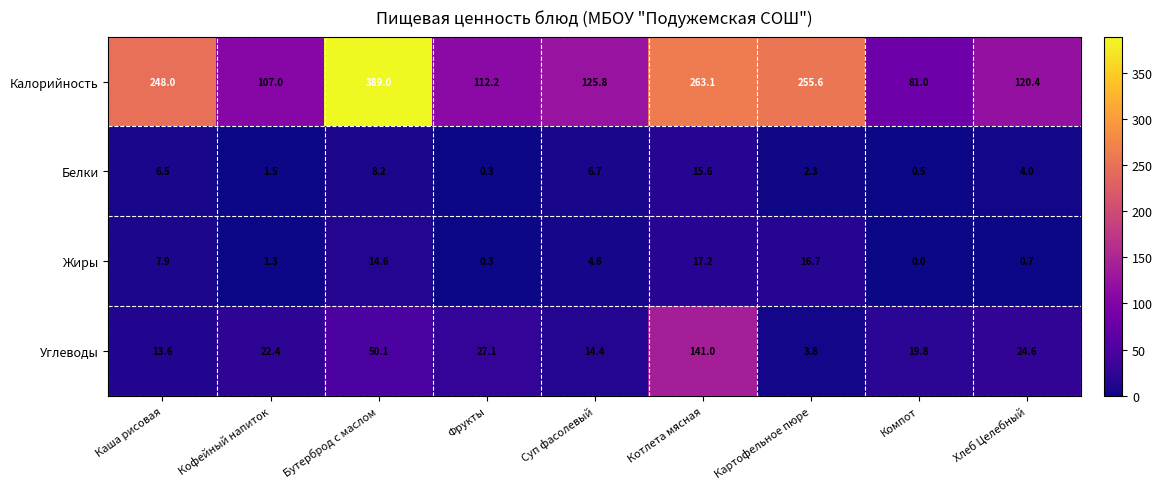

Rank the series by their maximum value, from lowest to highest.

Белки, Жиры, Углеводы, Калорийность